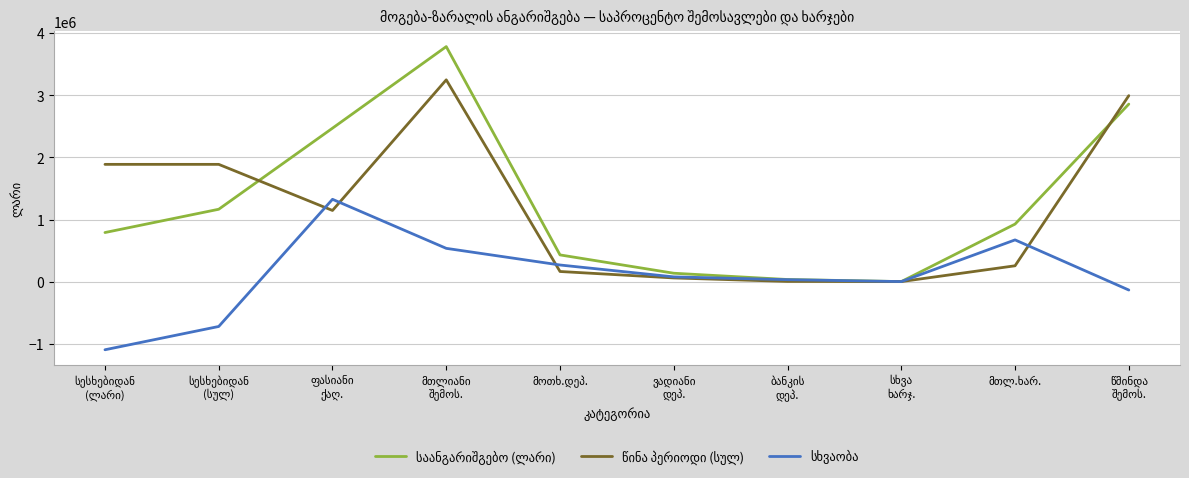

What is the minimum value shown in the chart?

-1098463.4